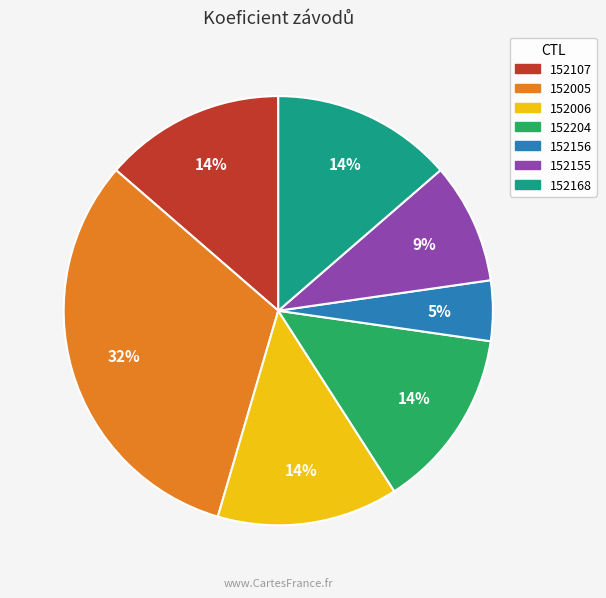

Is the sum of 152005 and 152155 greater than half?

No